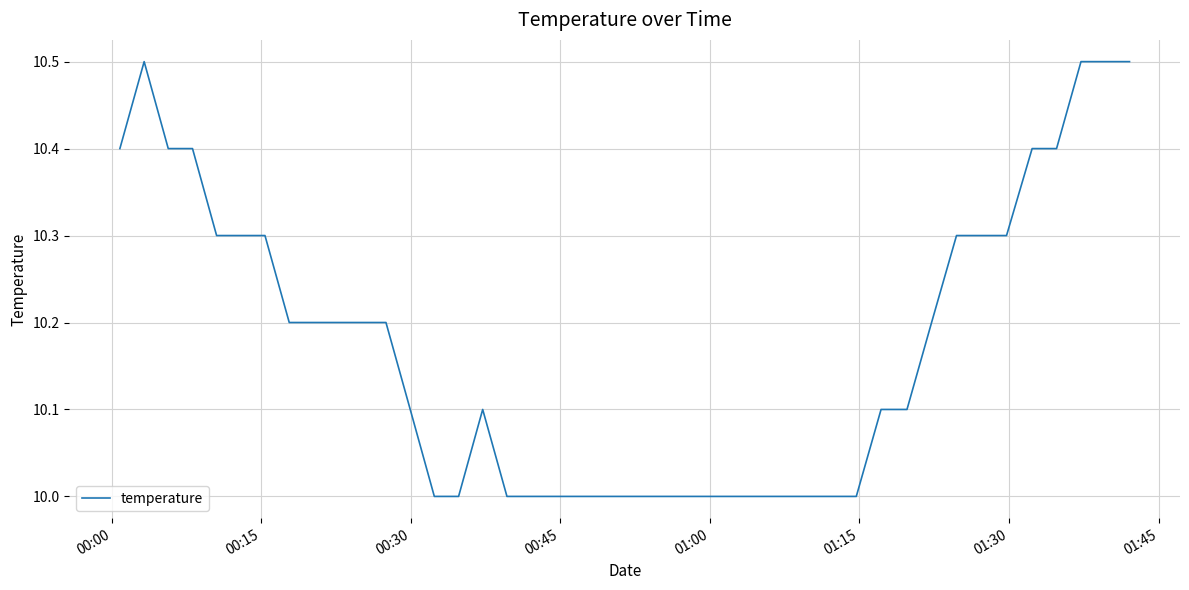

What is the maximum value shown in the chart?

10.5